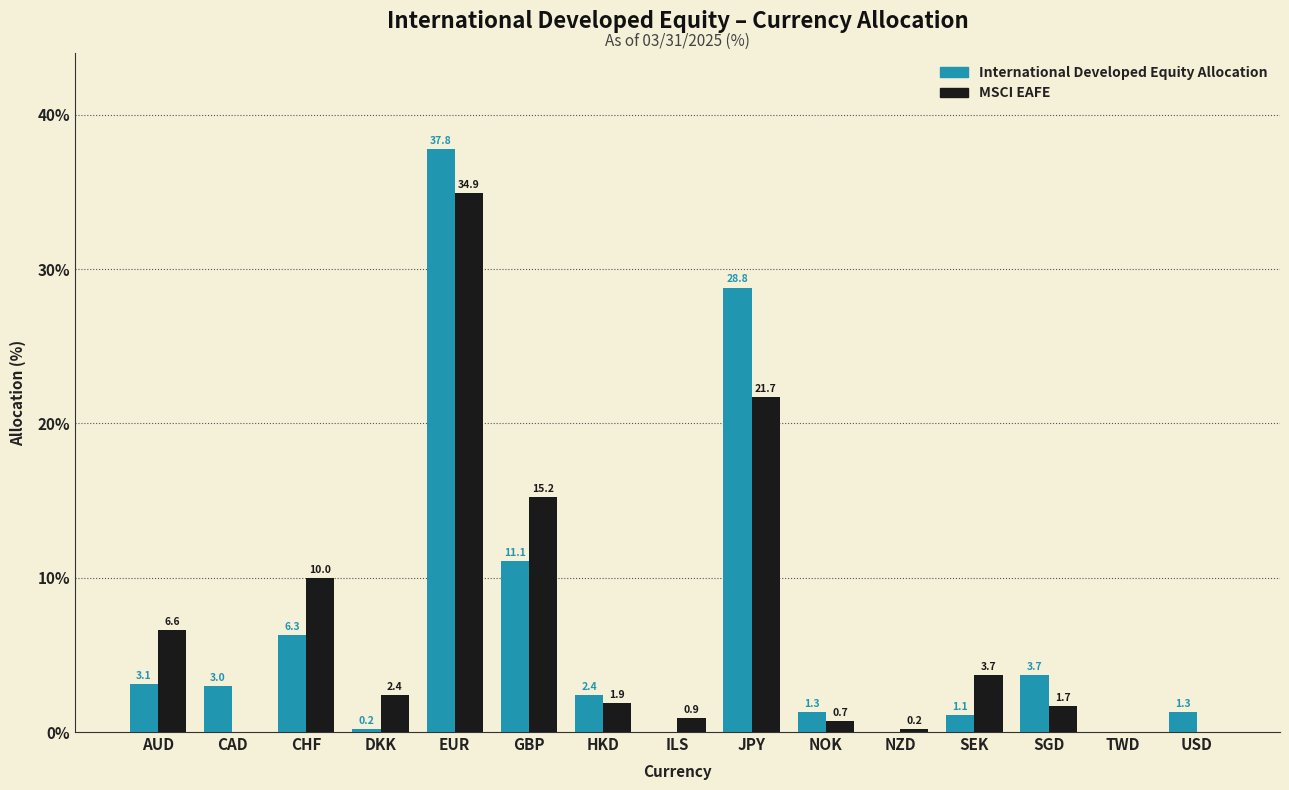

Reading left to right, extract all data points from this chart.

International Developed Equity Allocation: AUD=3.1	CAD=3.0	CHF=6.3	DKK=0.2	EUR=37.8	GBP=11.1	HKD=2.4	ILS=0.0	JPY=28.8	NOK=1.3	NZD=0.0	SEK=1.1	SGD=3.7	TWD=0.0	USD=1.3
MSCI EAFE: AUD=6.6	CAD=0.0	CHF=10.0	DKK=2.4	EUR=34.9	GBP=15.2	HKD=1.9	ILS=0.9	JPY=21.7	NOK=0.7	NZD=0.2	SEK=3.7	SGD=1.7	TWD=0.0	USD=0.0